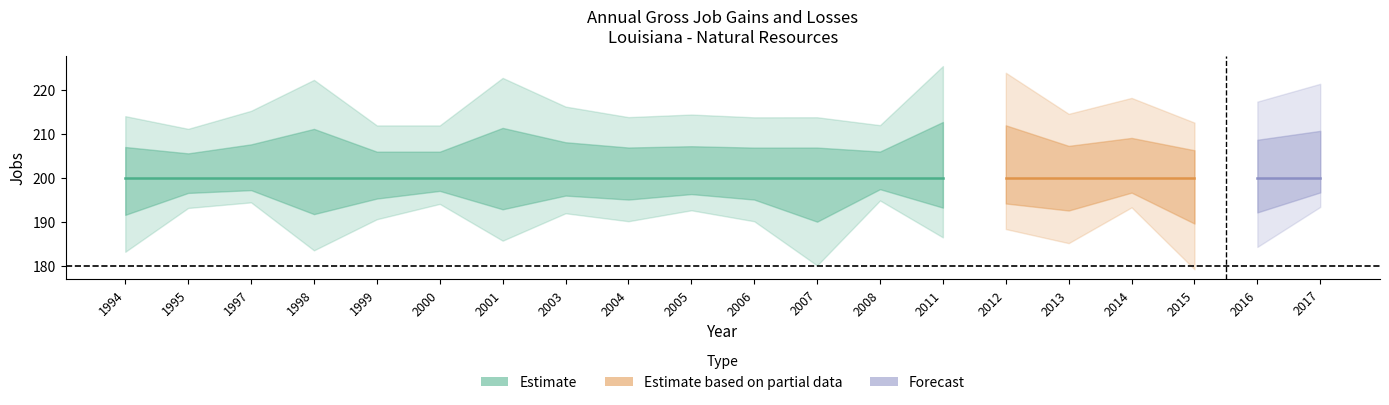

Which label corresponds to the smallest value in the chart?

1994